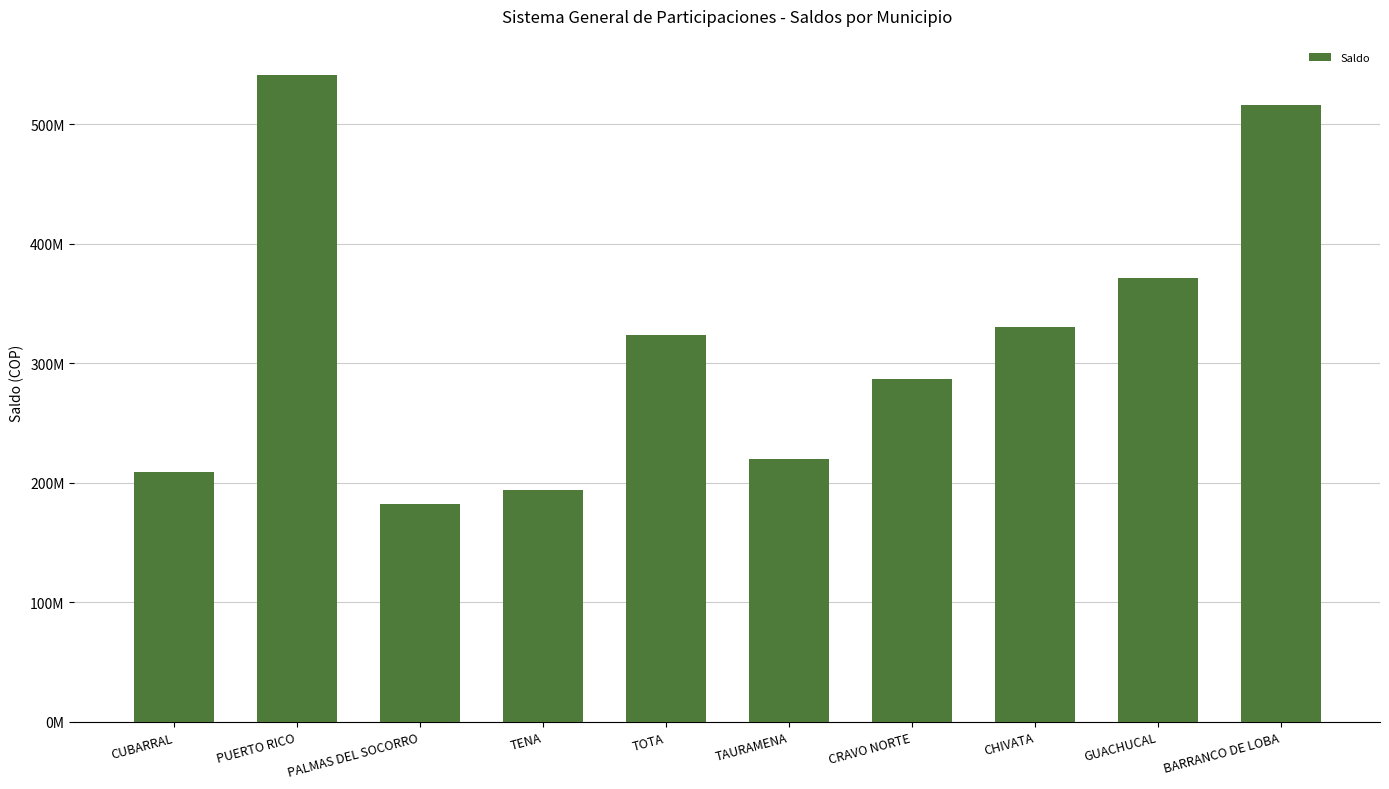

List the labels in order of value, smallest first.

PALMAS DEL SOCORRO, TENA, CUBARRAL, TAURAMENA, CRAVO NORTE, TOTA, CHIVATA, GUACHUCAL, BARRANCO DE LOBA, PUERTO RICO